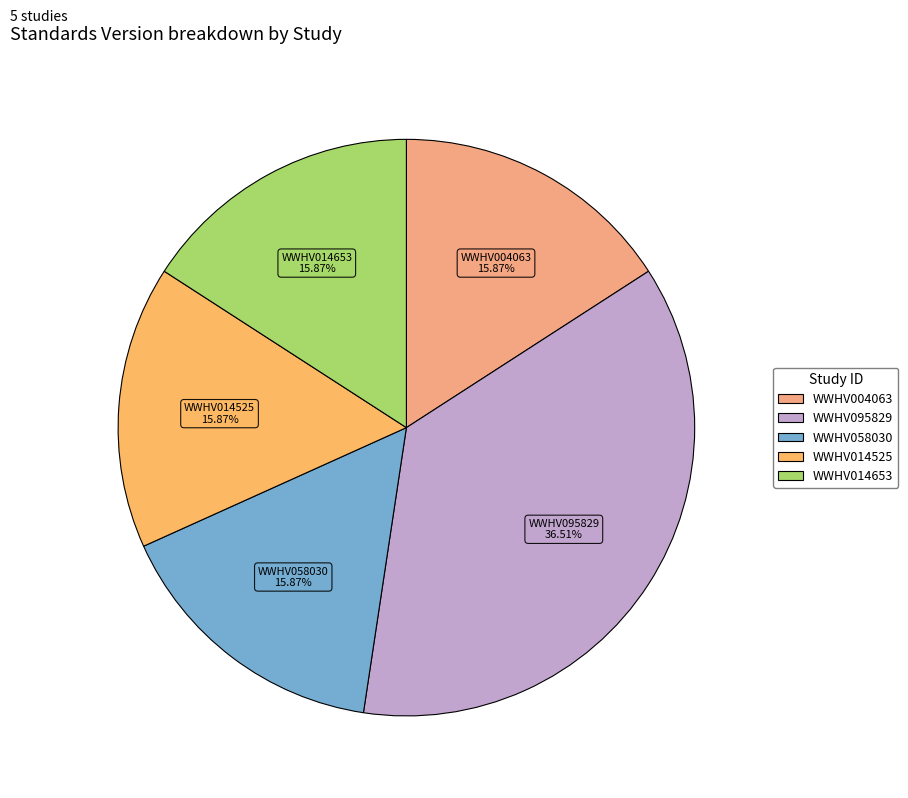

Count the number of slices in the pie.

5